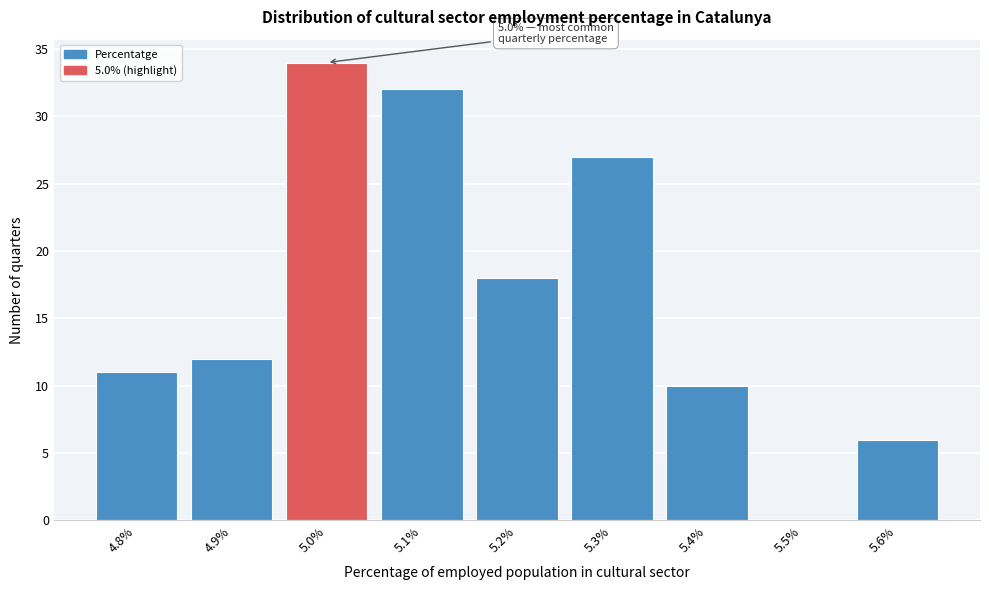

Which range on the x-axis has the tallest bar?

4.95 to 5.05